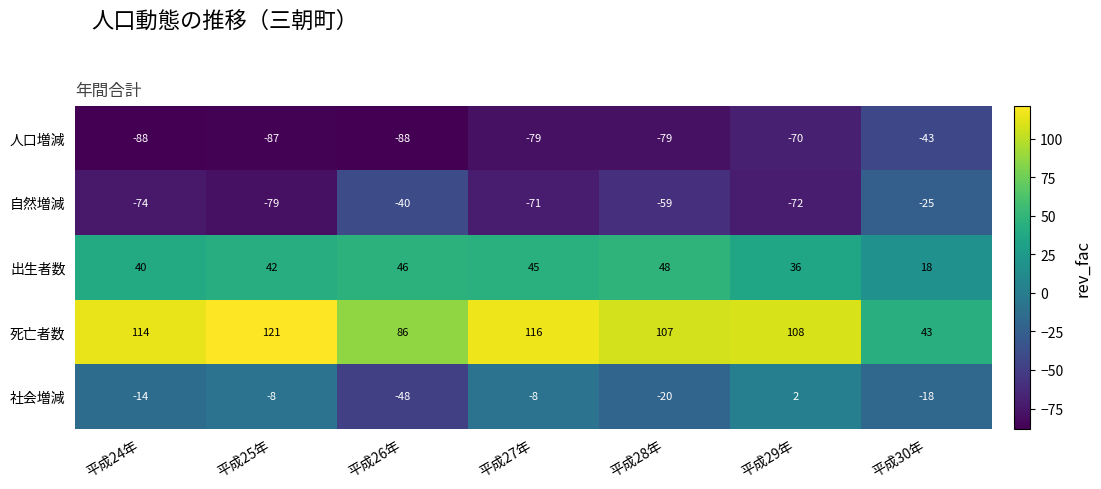

What is the approximate value of 出生者数 at 平成27年?

45